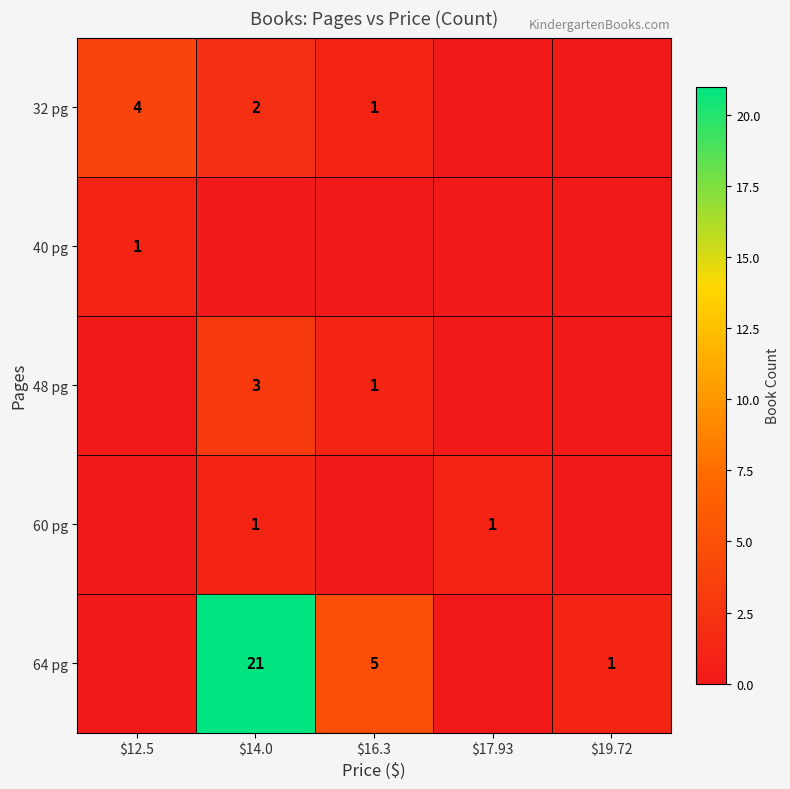

The value of 48 pg at $16.3 is 2. True or false?

False